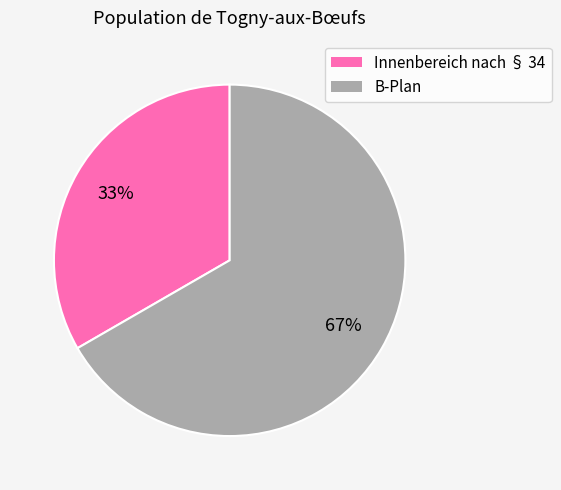

What is the largest slice in the pie chart?

B-Plan